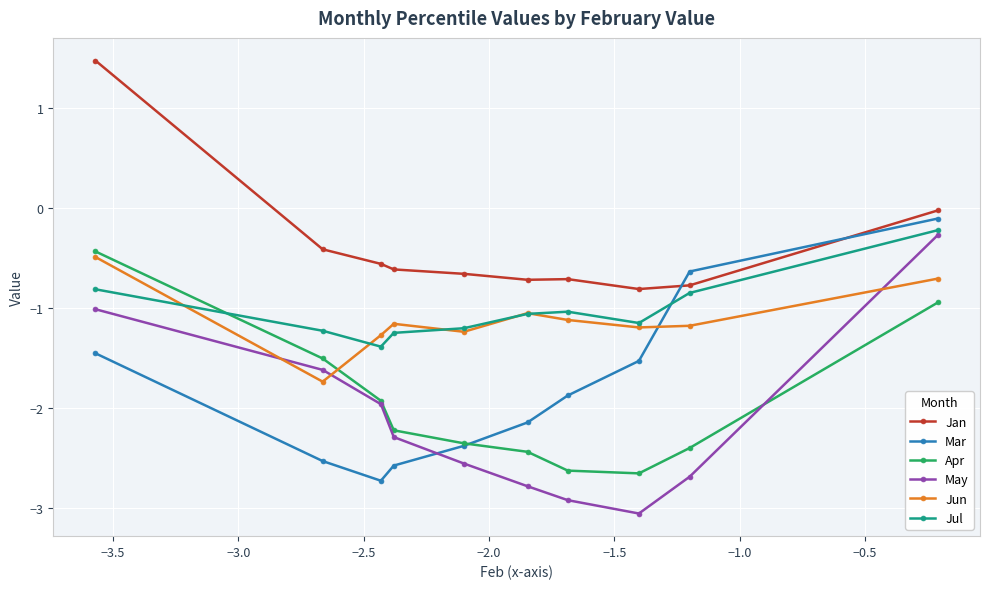

How many intersections are there between Mar and Apr?

1